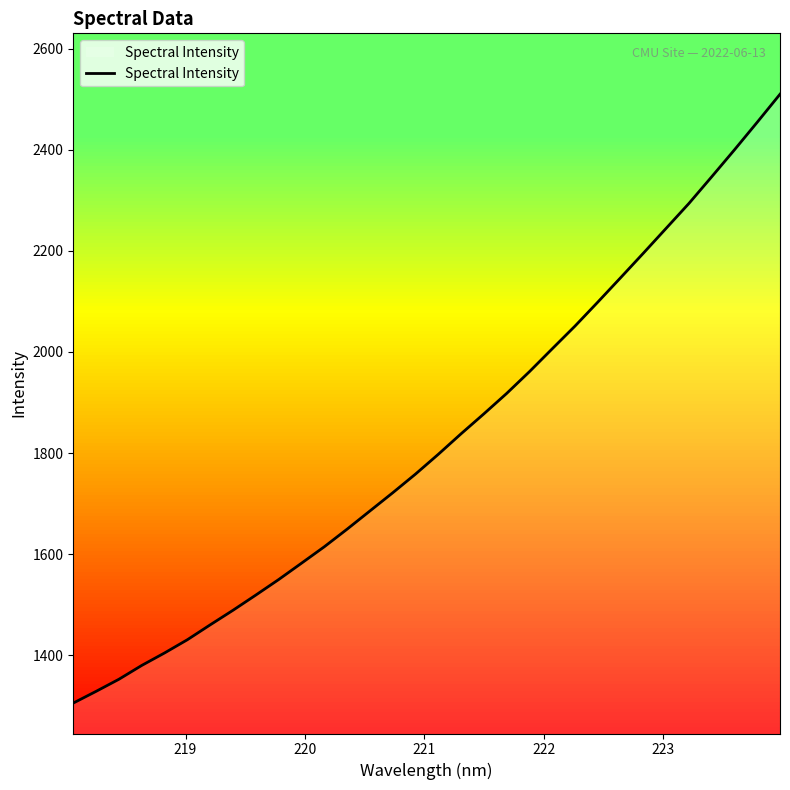

What is the maximum value for Spectral Intensity?

2509.6